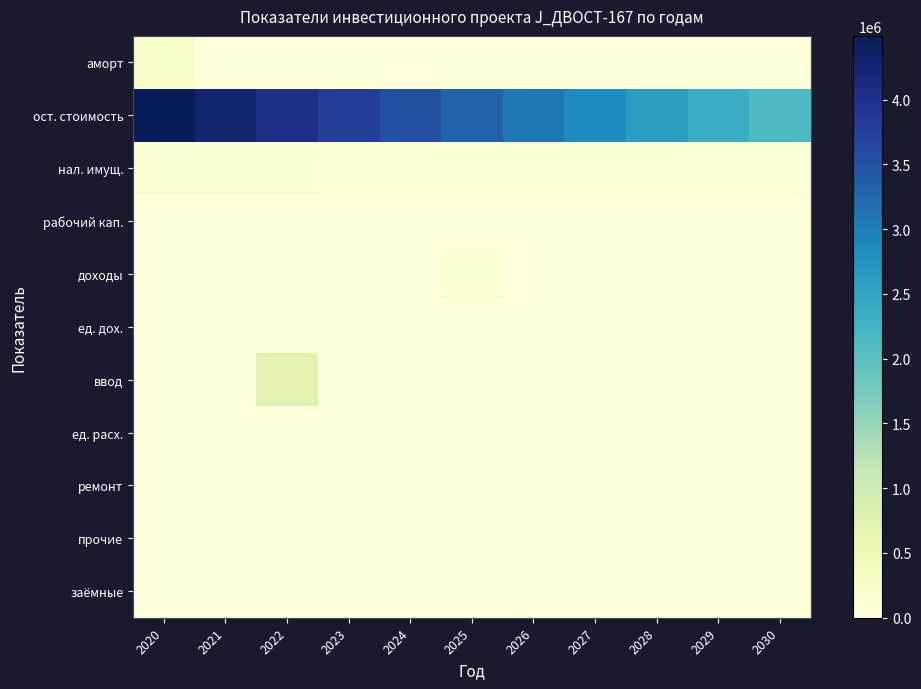

Reading left to right, what are all the values shown in this chart?

аморт: 2020=235419.1	2021=0.0	2022=0.0	2023=0.0	2024=0.0	2025=0.0	2026=0.0	2027=0.0	2028=0.0	2029=0.0	2030=0.0
ост. стоимость: 2020=4492580.9	2021=4257161.8	2022=4021742.7	2023=3786323.6	2024=3550904.6	2025=3315485.5	2026=3080066.4	2027=2844647.3	2028=2609228.2	2029=2373809.1	2030=2138390.0
нал. имущ.: 2020=101426.4	2021=96247.2	2022=91067.9	2023=85888.7	2024=80709.5	2025=75530.3	2026=70351.1	2027=65171.8	2028=59992.6	2029=54813.4	2030=44455.0
рабочий кап.: 2020=0.0	2021=0.0	2022=0.0	2023=0.0	2024=0.0	2025=0.0	2026=0.0	2027=0.0	2028=0.0	2029=0.0	2030=0.0
доходы: 2020=0.0	2021=0.0	2022=0.0	2023=0.0	2024=0.0	2025=100237.6	2026=0.0	2027=0.0	2028=0.0	2029=0.0	2030=0.0
ед. дох.: 2020=0.0	2021=0.0	2022=0.0	2023=0.0	2024=0.0	2025=31.2	2026=0.0	2027=0.0	2028=0.0	2029=0.0	2030=0.0
ввод: 2020=0.0	2021=0.0	2022=722852.5	2023=0.0	2024=0.0	2025=0.0	2026=0.0	2027=0.0	2028=0.0	2029=0.0	2030=0.0
ед. расх.: 2020=0.0	2021=0.0	2022=0.0	2023=0.0	2024=0.0	2025=3209.7	2026=0.0	2027=0.0	2028=0.0	2029=0.0	2030=0.0
ремонт: 2020=0.0	2021=0.0	2022=0.0	2023=0.0	2024=0.0	2025=0.0	2026=0.0	2027=0.0	2028=0.0	2029=0.0	2030=0.0
прочие: 2020=0.0	2021=0.0	2022=0.0	2023=0.0	2024=0.0	2025=0.0	2026=0.0	2027=0.0	2028=0.0	2029=0.0	2030=0.0
заёмные: 2020=0.0	2021=0.0	2022=0.0	2023=0.0	2024=0.0	2025=0.0	2026=0.0	2027=0.0	2028=0.0	2029=0.0	2030=0.0